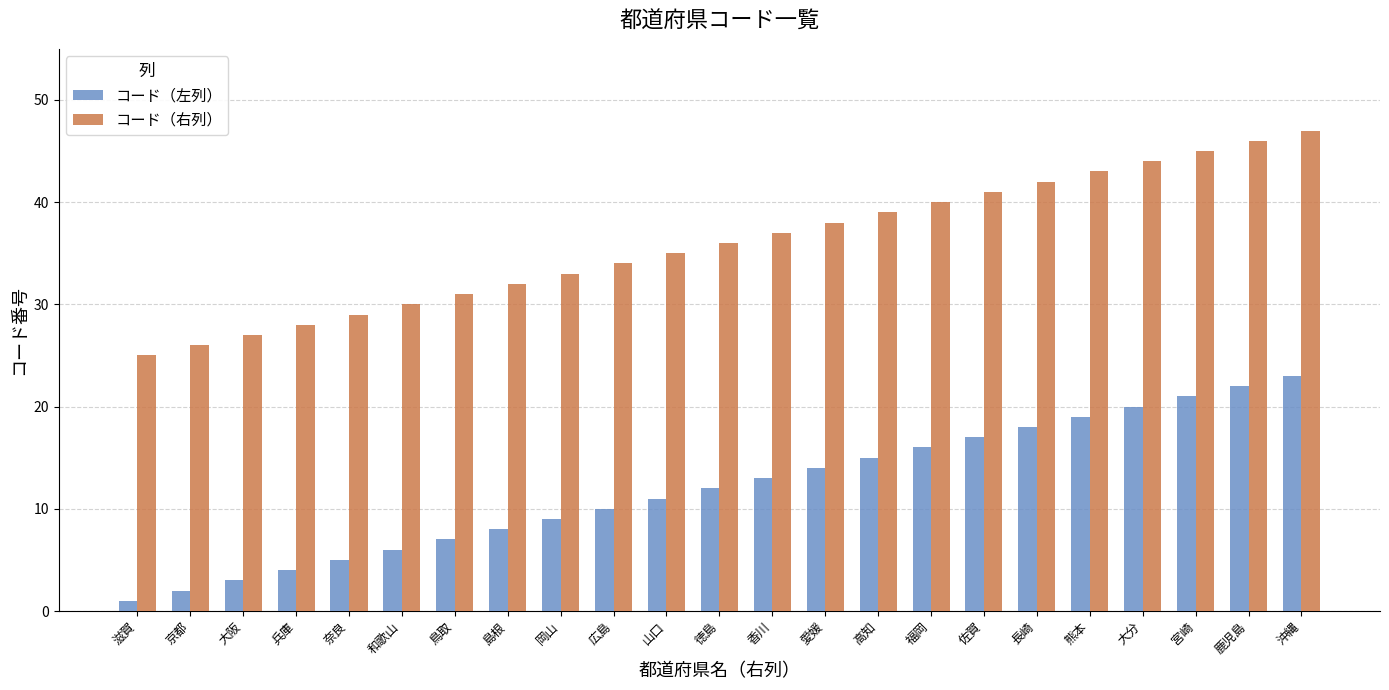

What is the minimum value for コード（左列）?

1